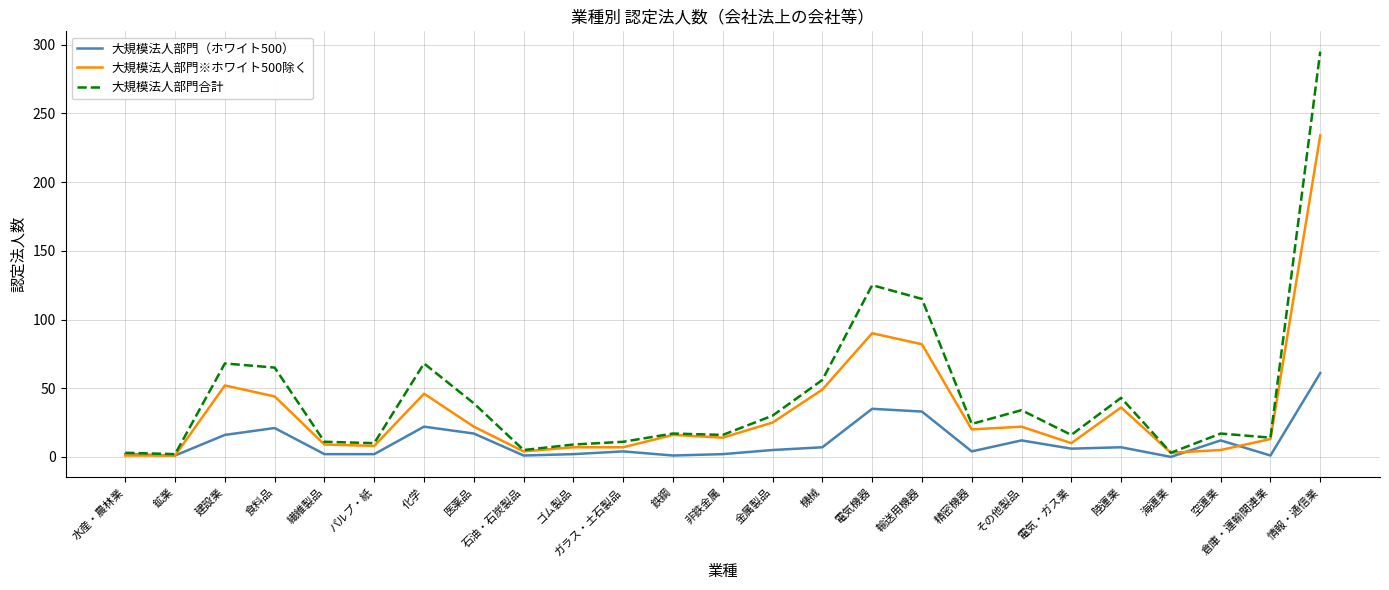

The 大規模法人部門※ホワイト500除く series shows 14 at 非鉄金属. True or false?

True